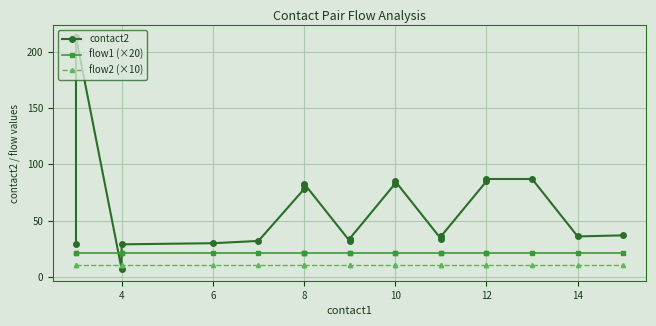

How many lines are shown in the chart?

3